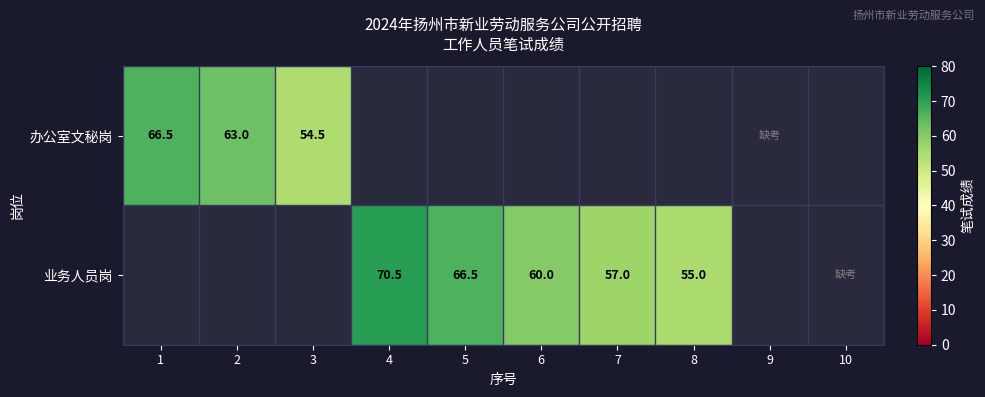

The value of 办公室文秘岗 at 1 is 66.5. True or false?

True